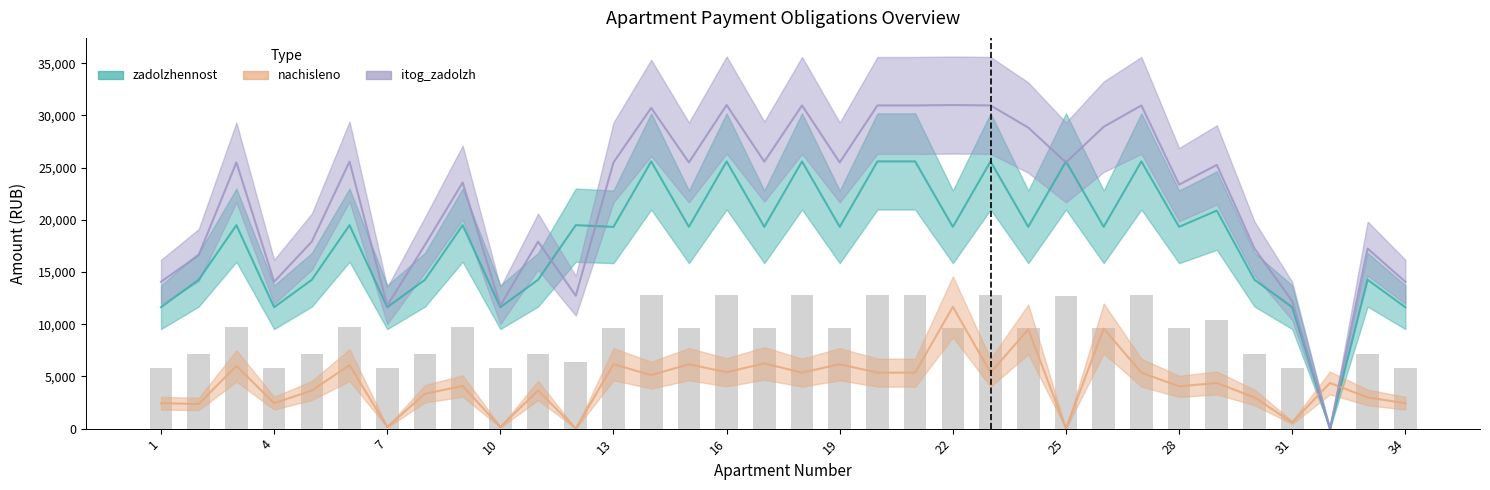

What is the difference between the second highest and second lowest values in the itog_zadolzh series?

19211.8